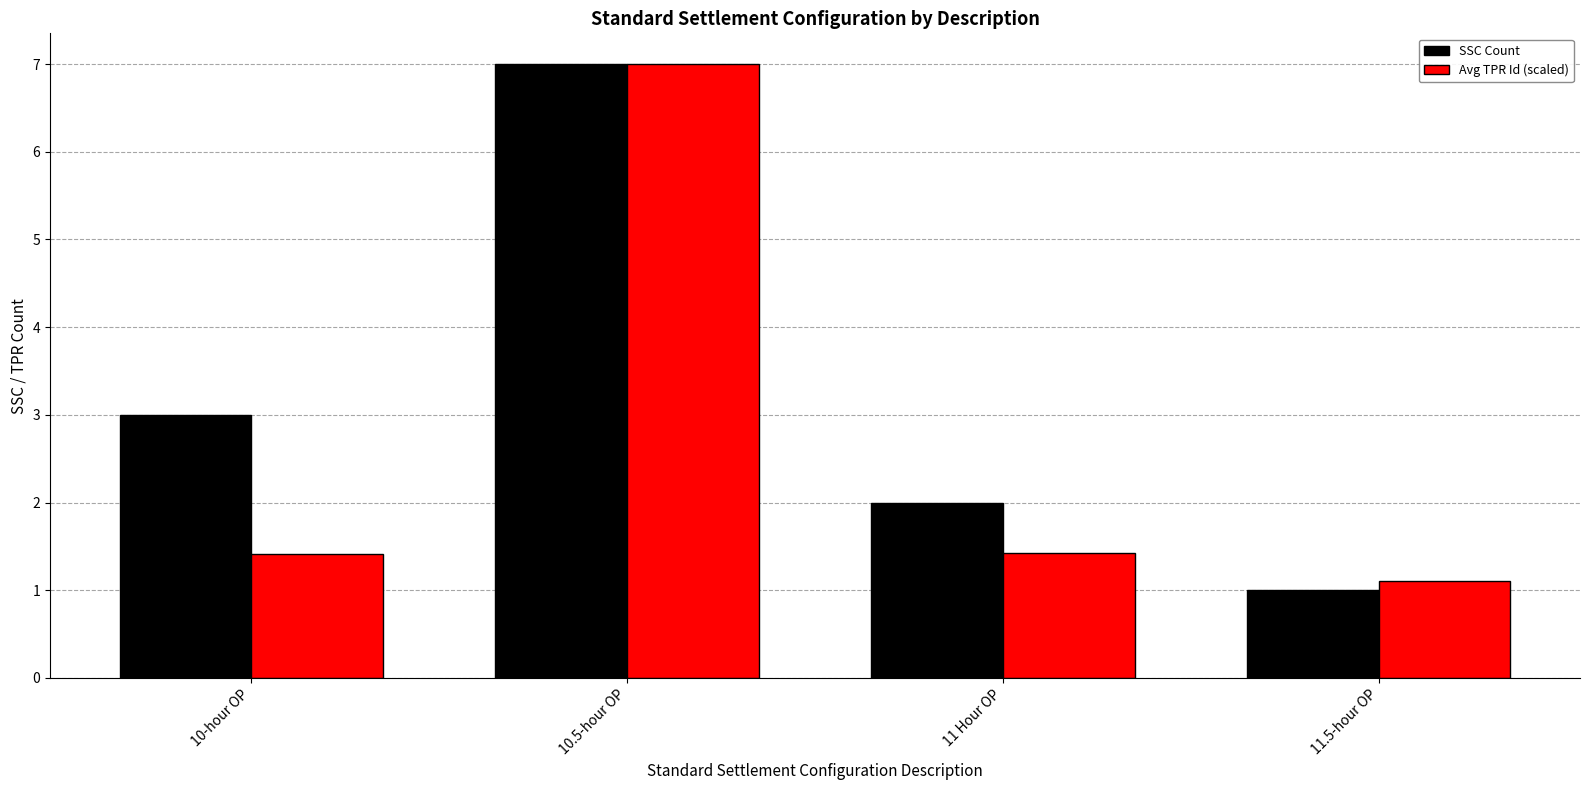

What is the minimum value shown in the chart?

1.0